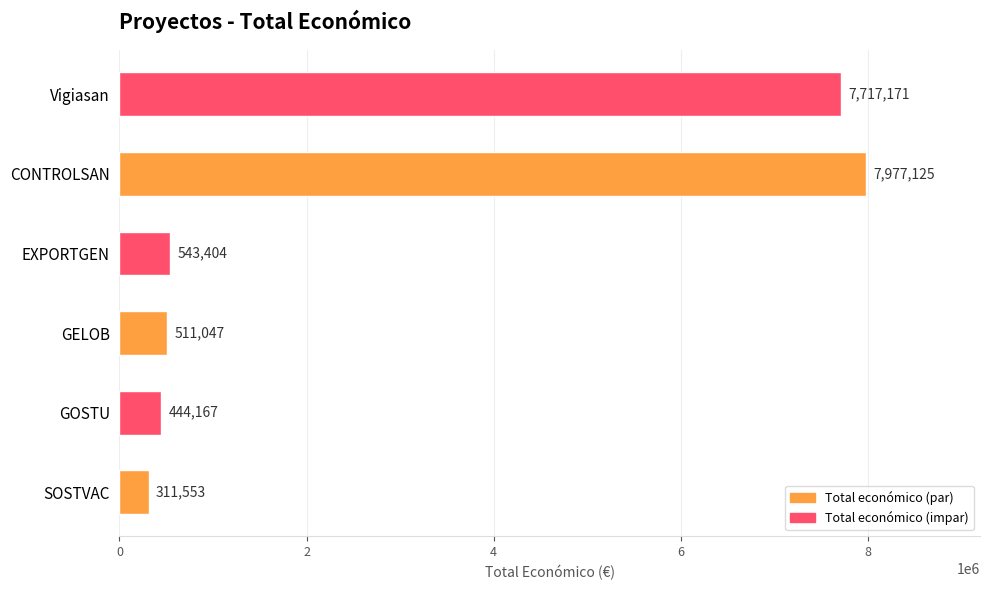

Approximately how many times larger is the value at GELOB compared to EXPORTGEN?

0.9